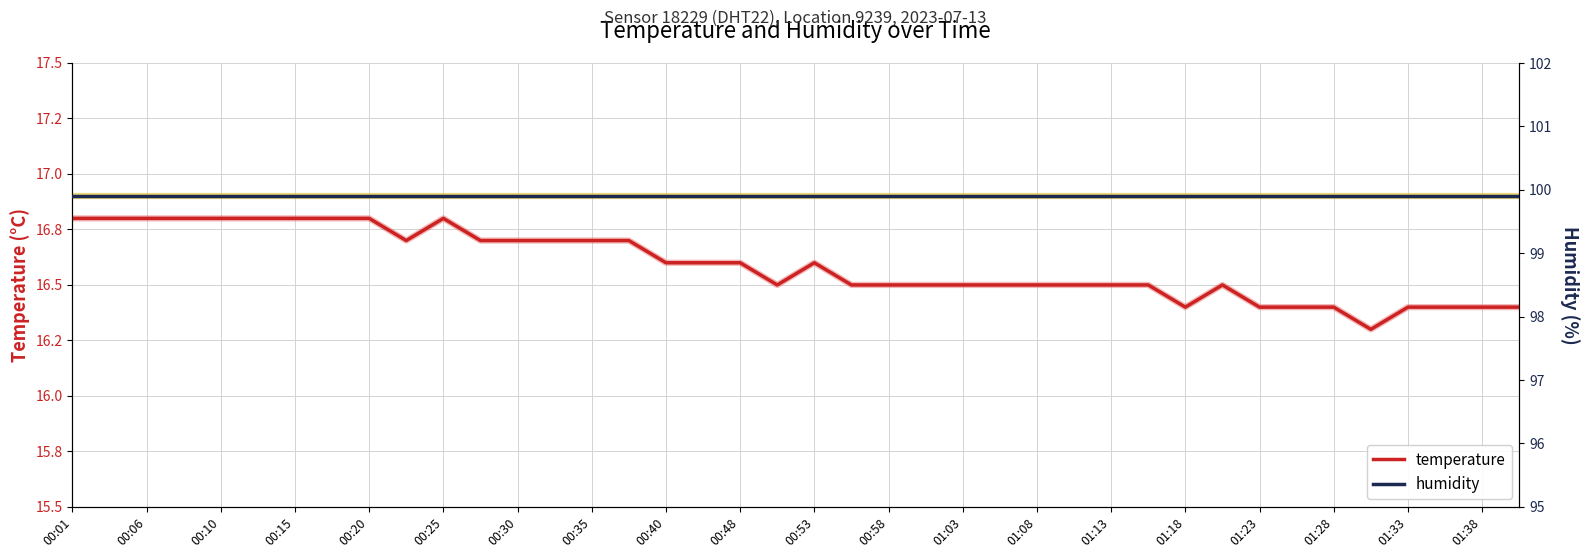

Which series has the largest total across all categories?

humidity